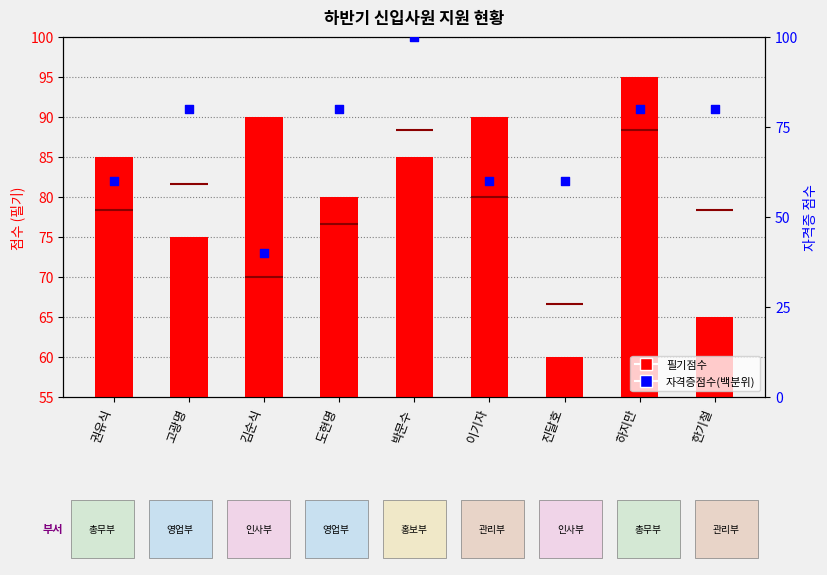

Which series has the largest Y range (max minus min)?

자격증점수(백분위)